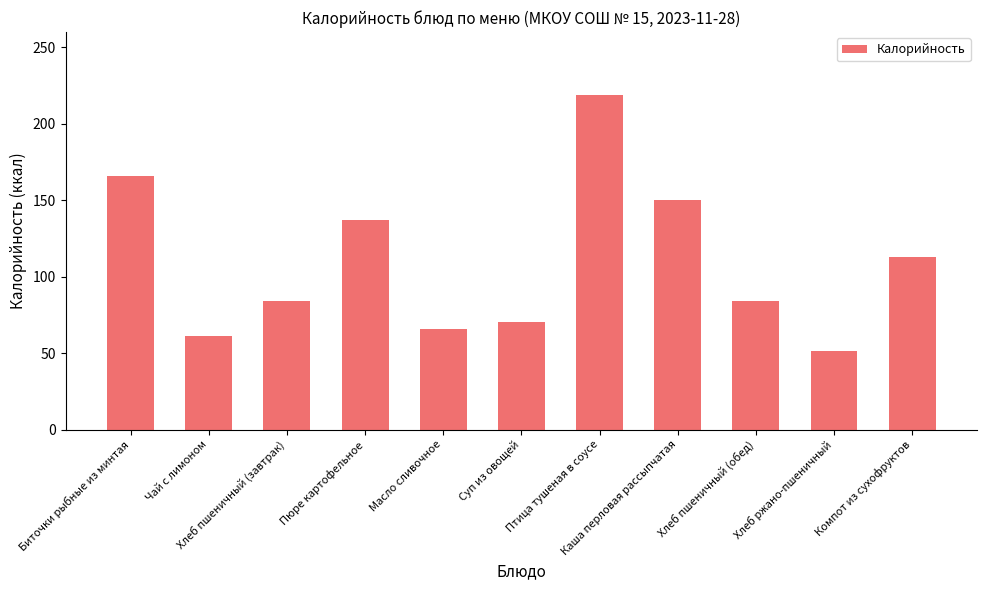

How many categories are shown in the chart?

11